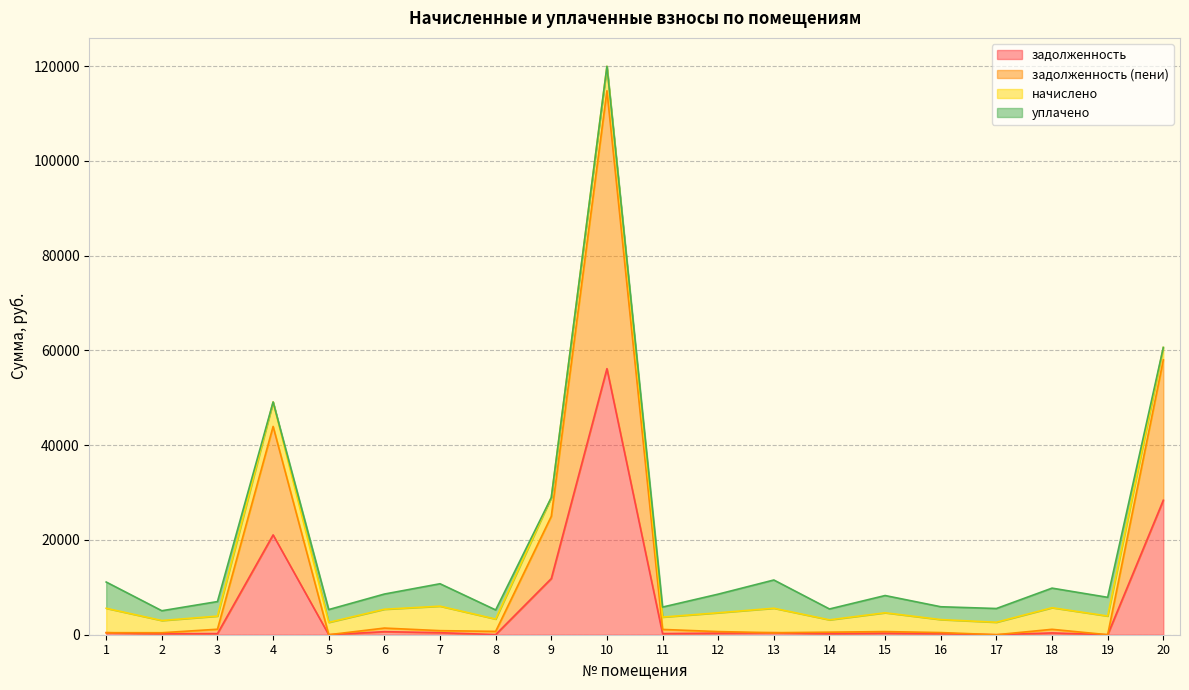

At which category is the sum across all series the highest?

10